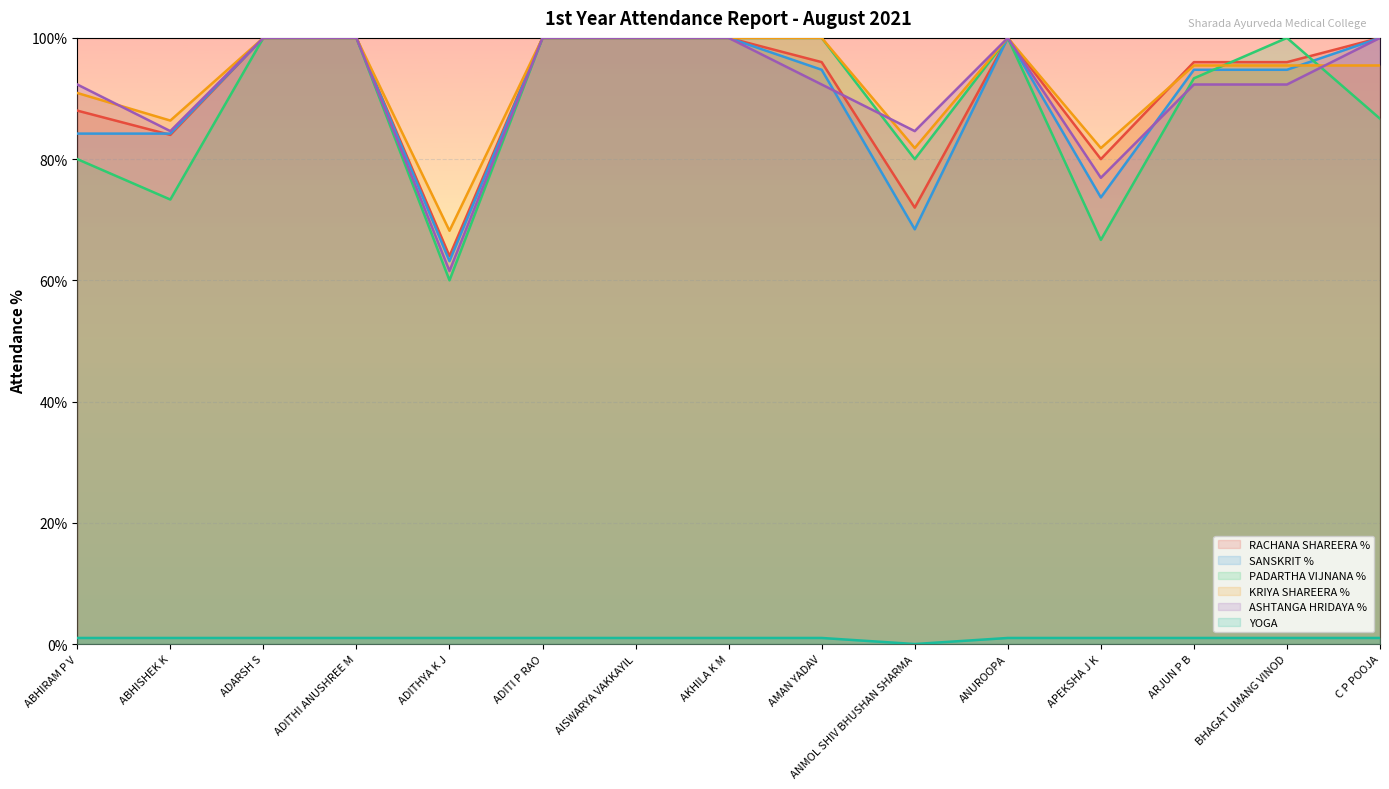

The value of YOGA at ABHISHEK K is 1.8. True or false?

False